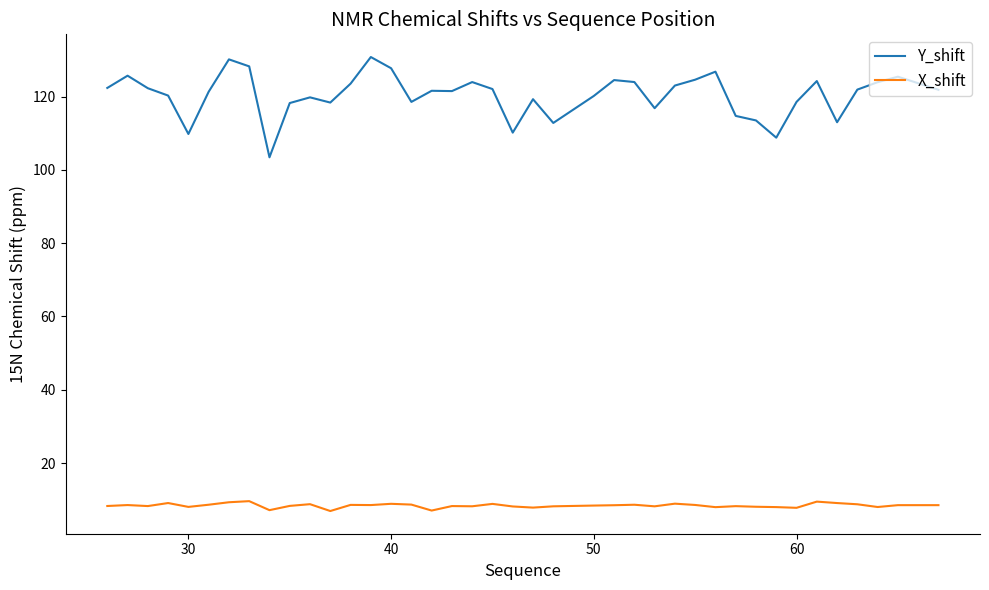

What is the smallest value displayed?

6.9